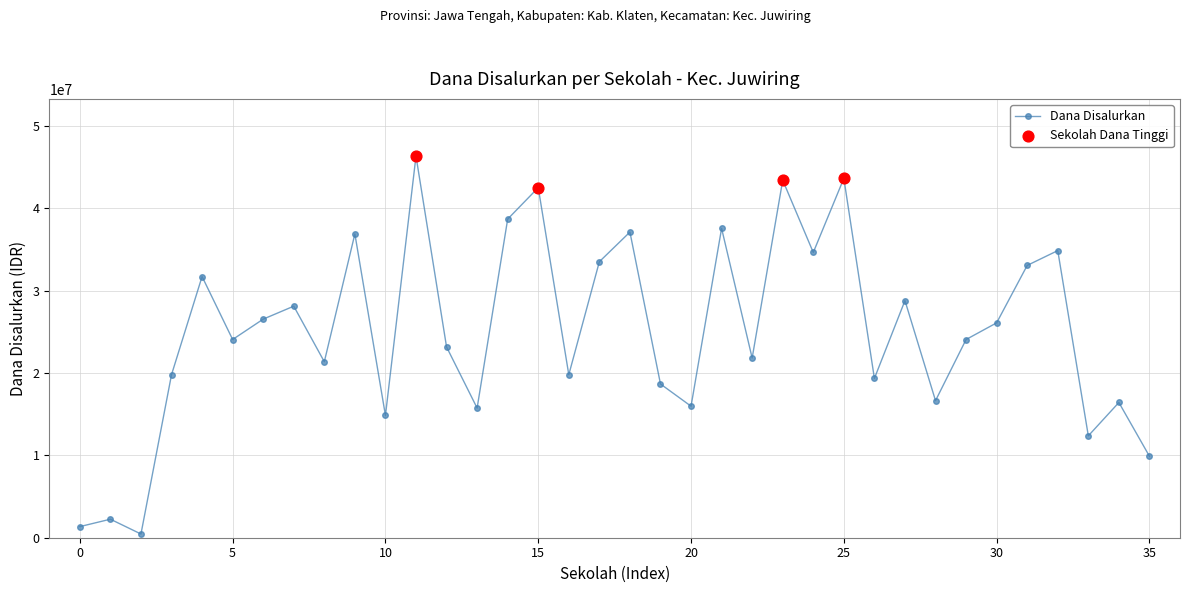

What is the difference between the maximum and second lowest values?

45000000